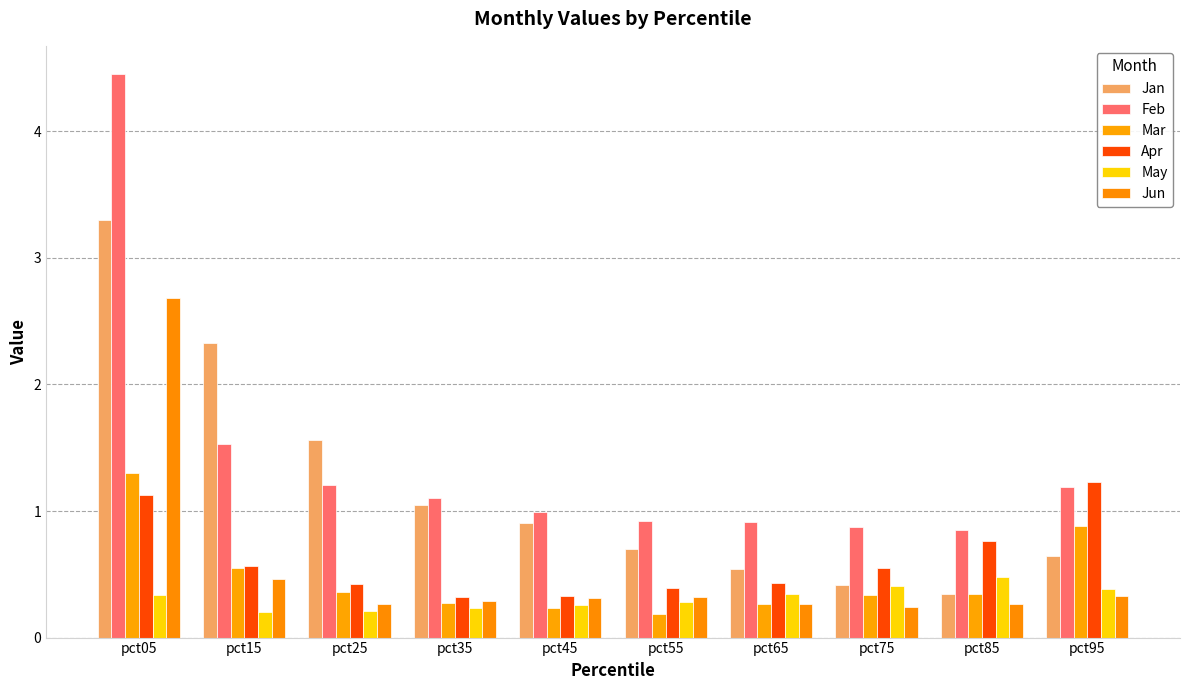

The value of Apr at pct55 is 0.4. True or false?

True